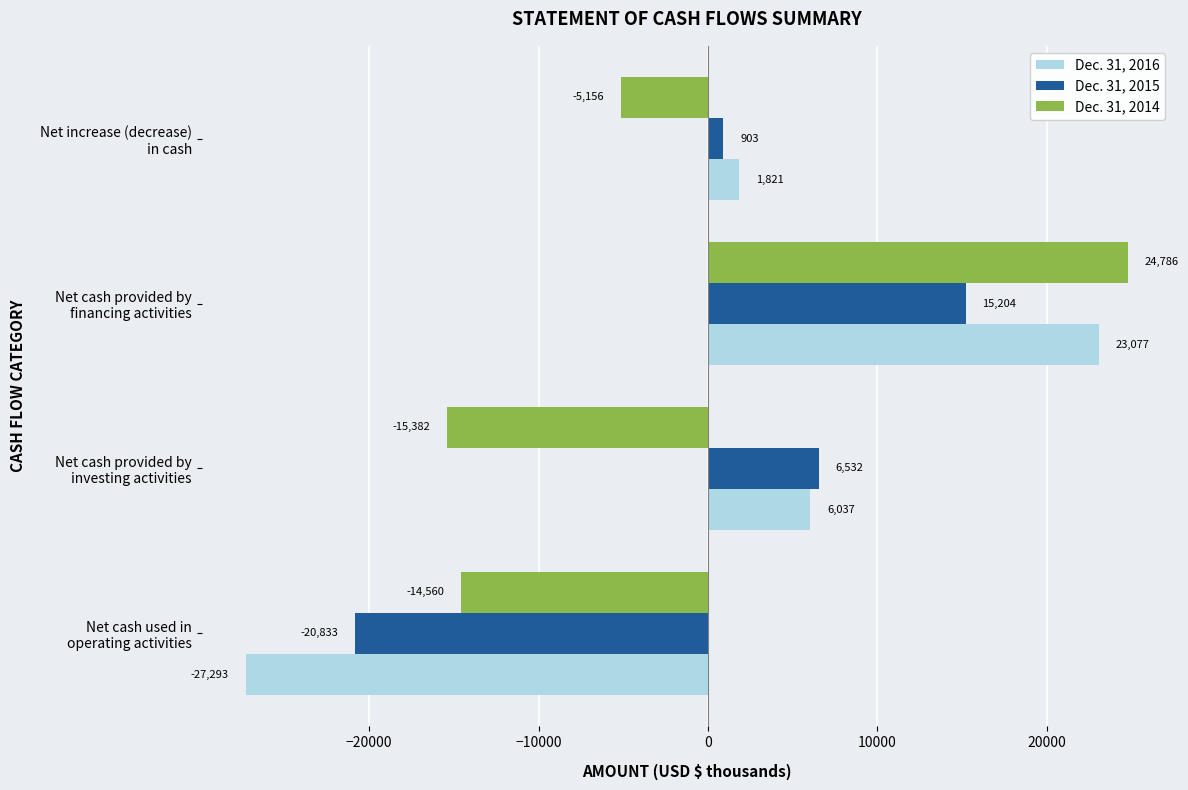

How many values in the Dec. 31, 2016 series are below 6037?

2